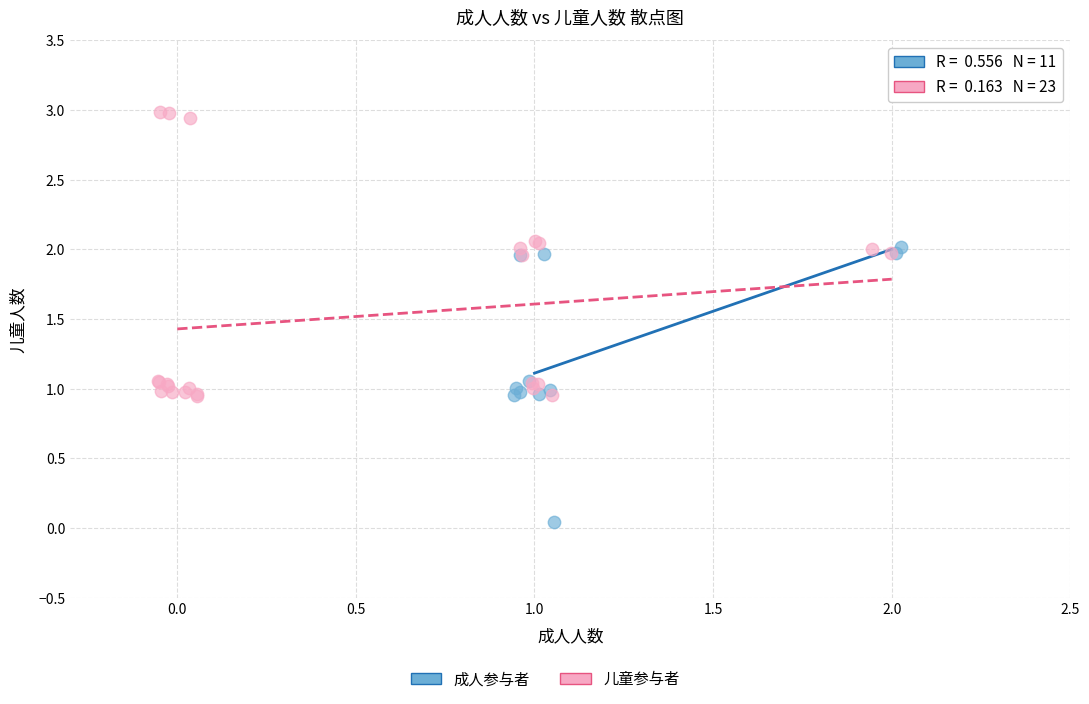

Which series contains the lowest Y value?

成人参与者